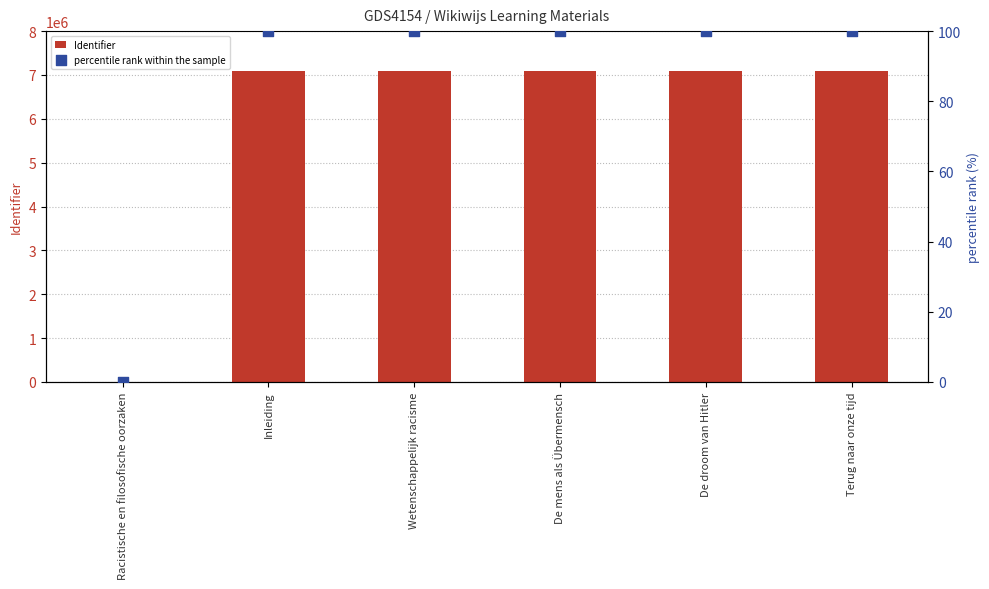

Which series has the largest Y range (max minus min)?

Identifier